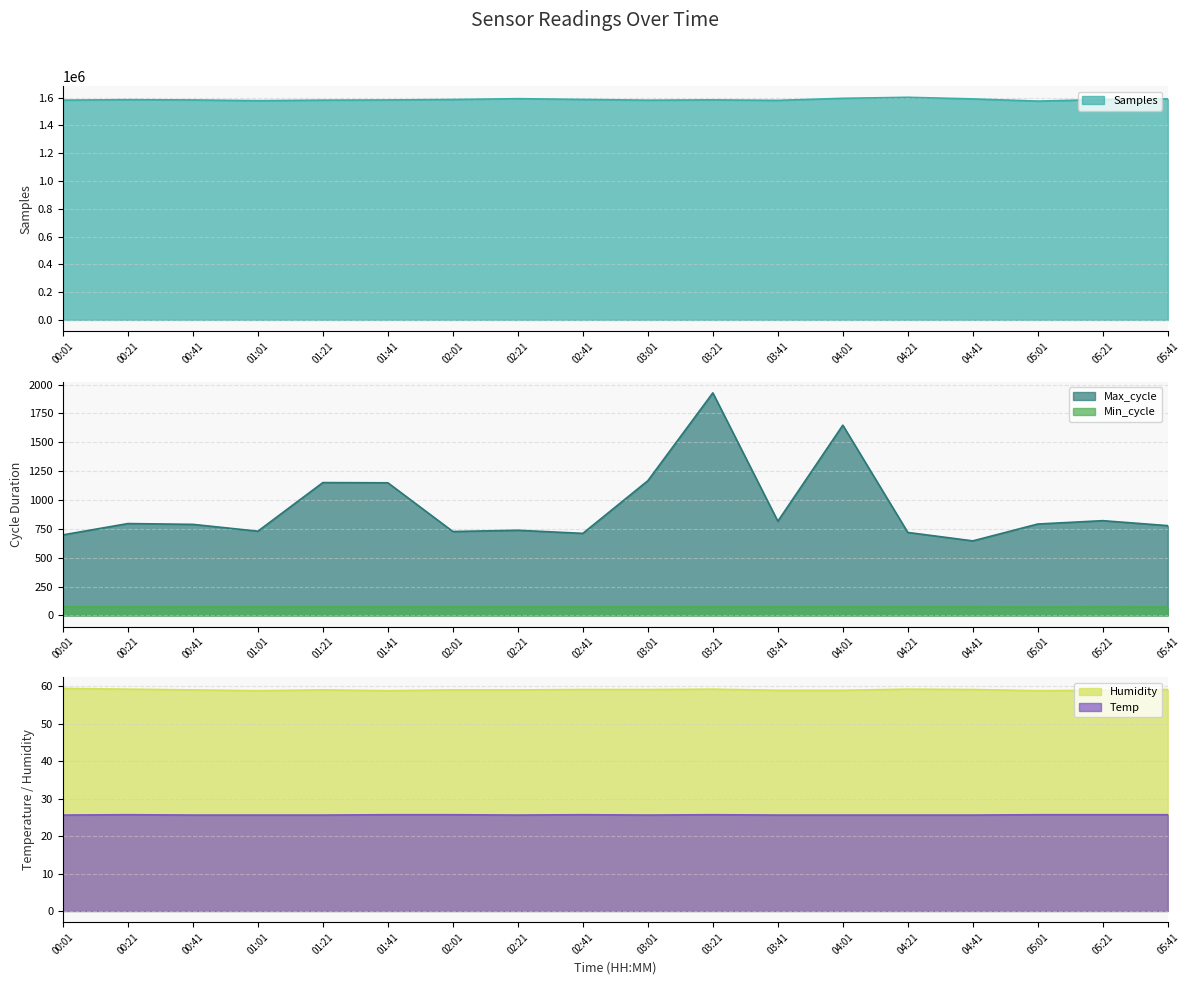

Between 00:01 and 02:21, which is larger?

02:21